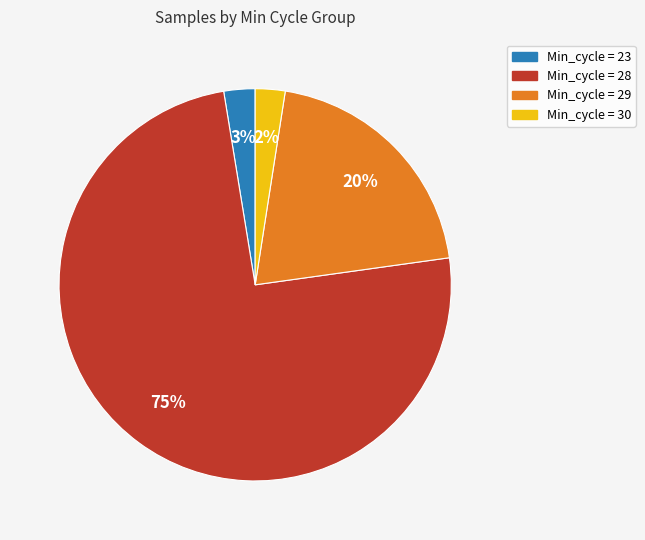

Is there a majority slice in this chart?

Yes